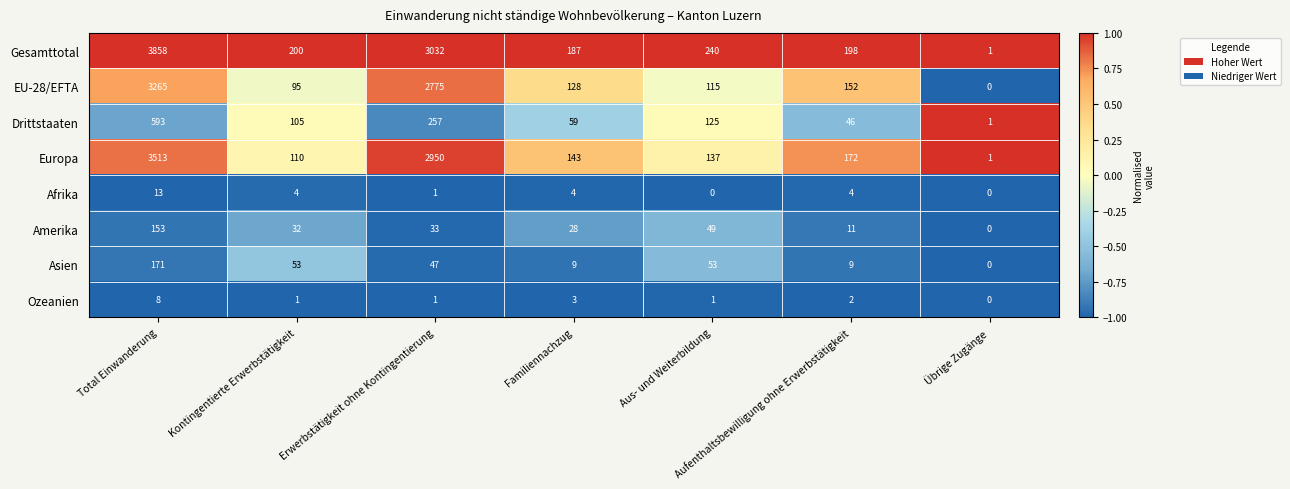

What is the difference between the maximum and second lowest values in the Ozeanien series?

7